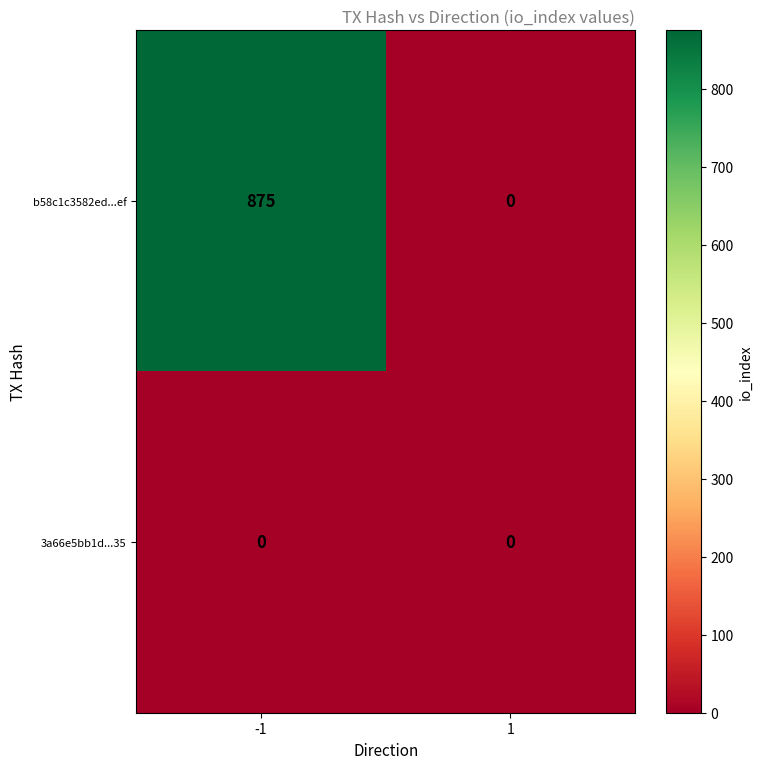

What is the maximum value shown in the chart?

875